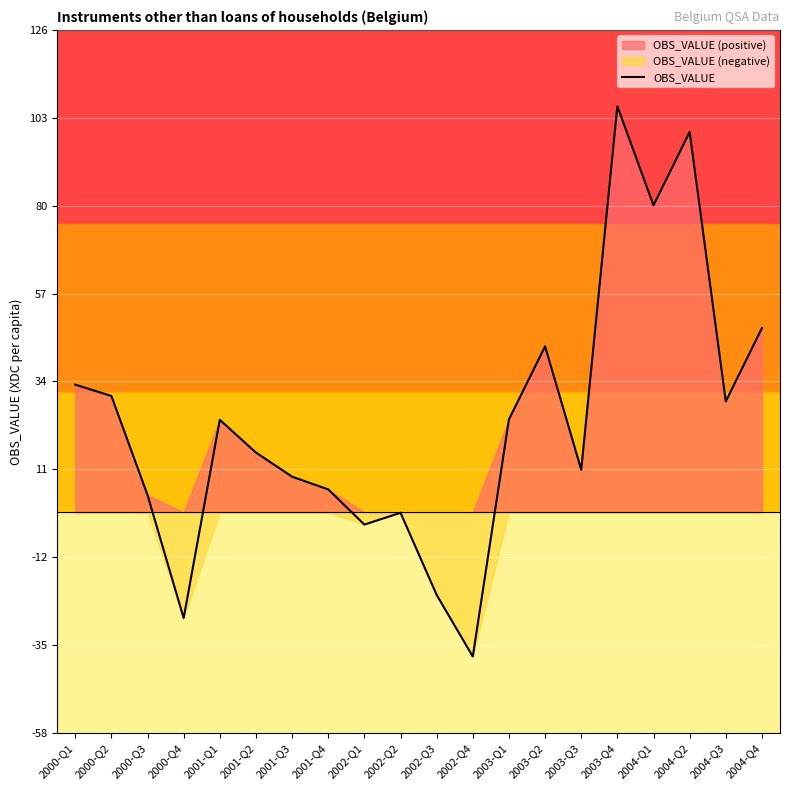

Where is the first local minimum?

2000-Q4